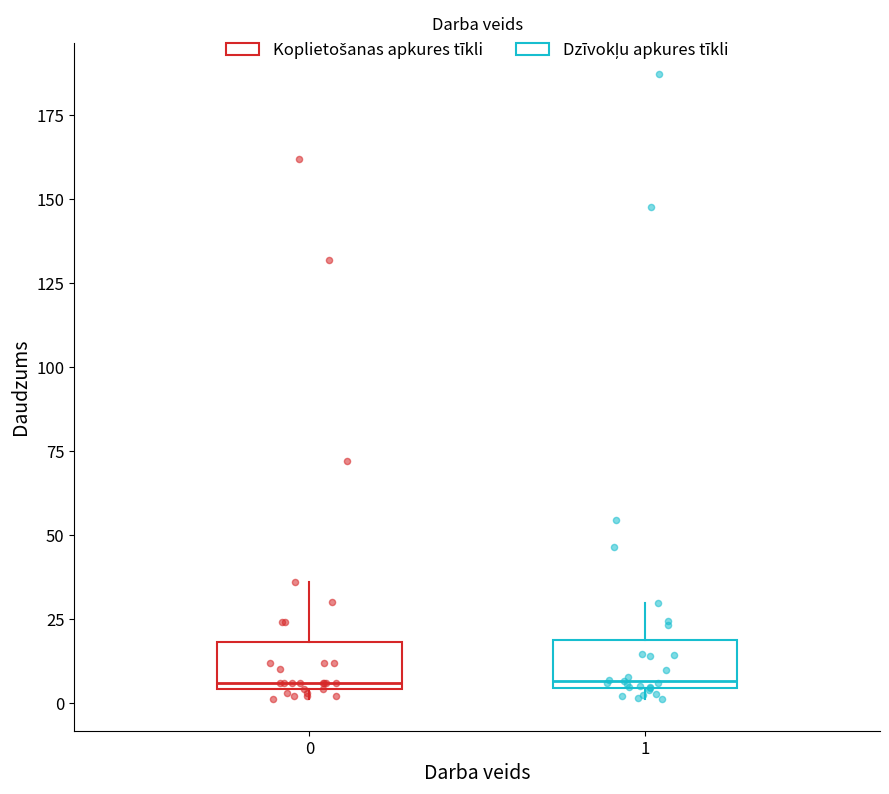

Reading left to right, read every box against the y-axis: the position of its median line, the range the box covers, and the ends of its whiskers. The values are not printed on the chart, so give them approximately, as read against the axis.

0: median 5 (just above the box's lower edge), box 5 to 20, whiskers 0 to 35
1: median 5 (just above the box's lower edge), box 5 to 20, whiskers 0 to 30